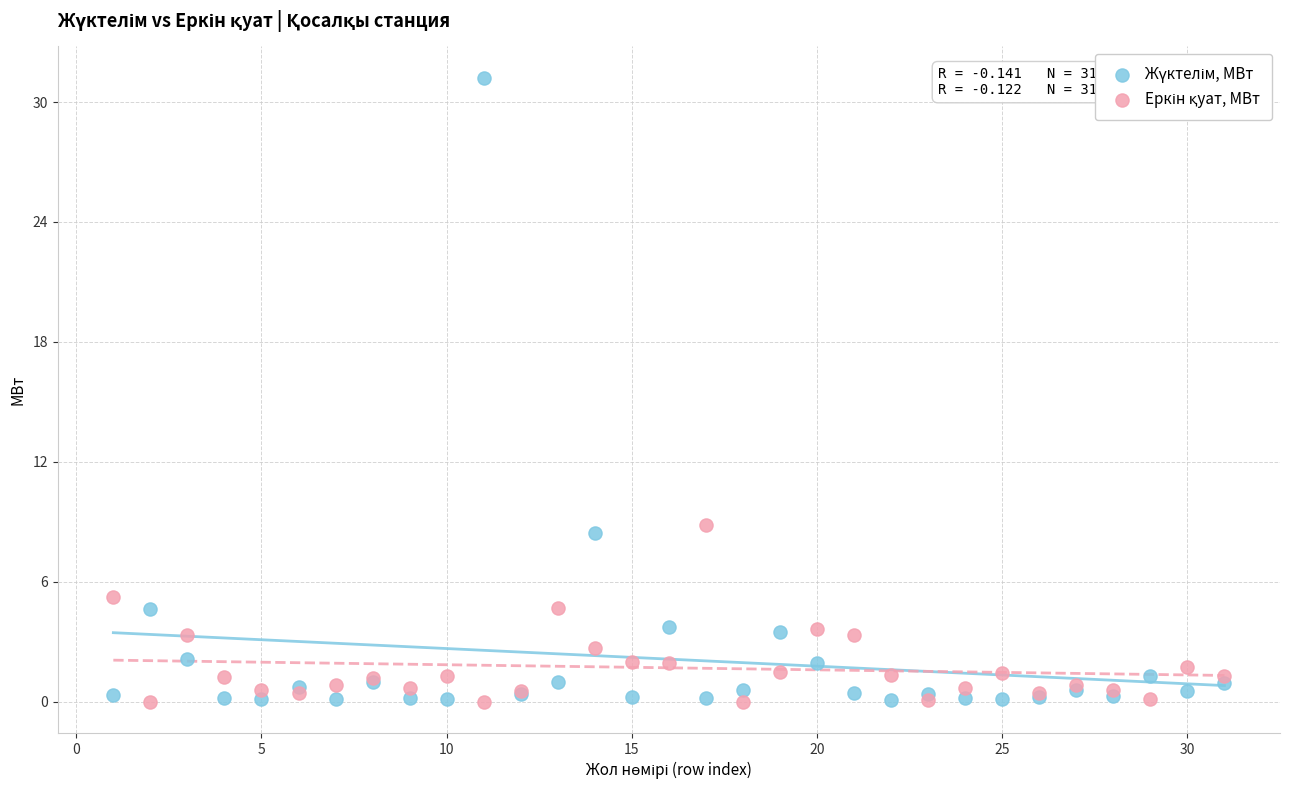

Across all series, what Y value is closest to 15?

8.8